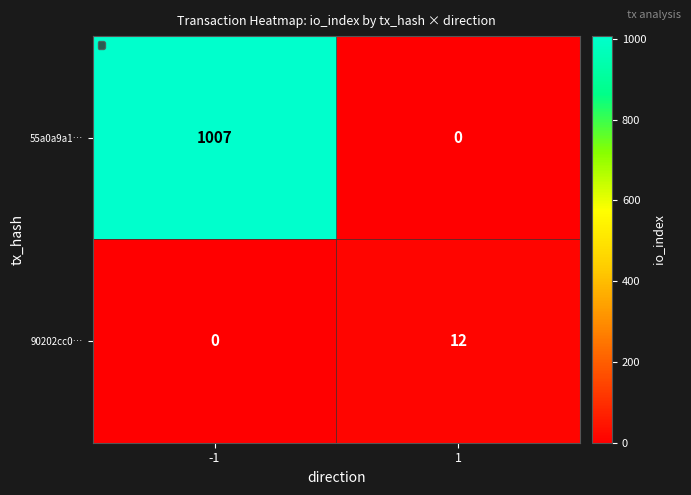

Reading right to left, extract all data points from this chart.

55a0a9a1…: 1=0	-1=1007
90202cc0…: 1=12	-1=0